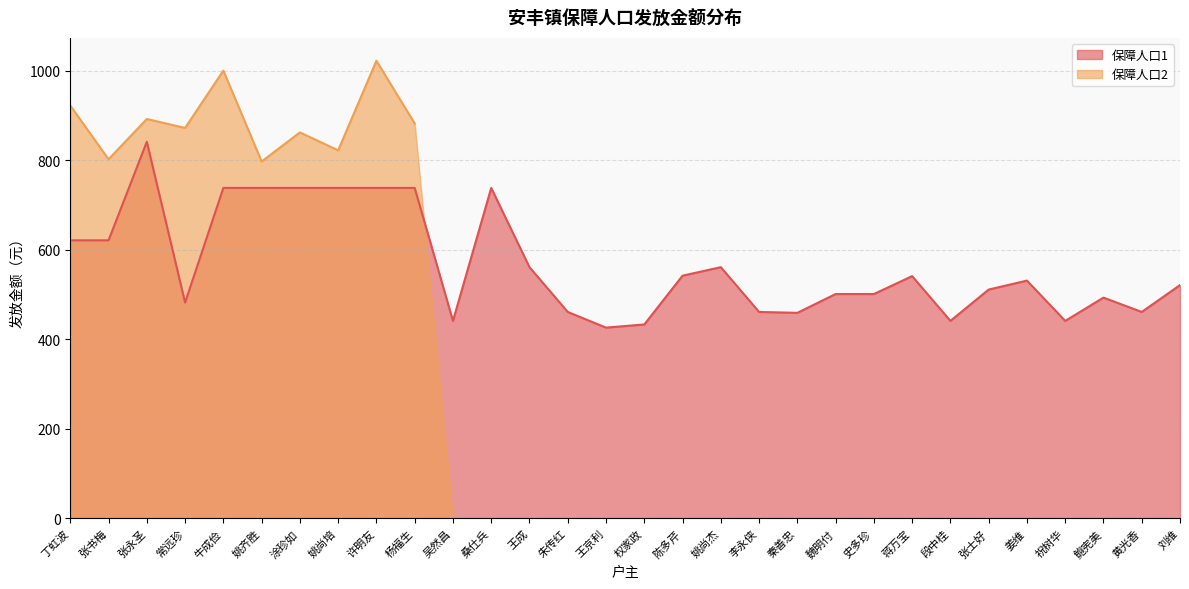

True or false: the data has more than 2 interior local peaks.

True